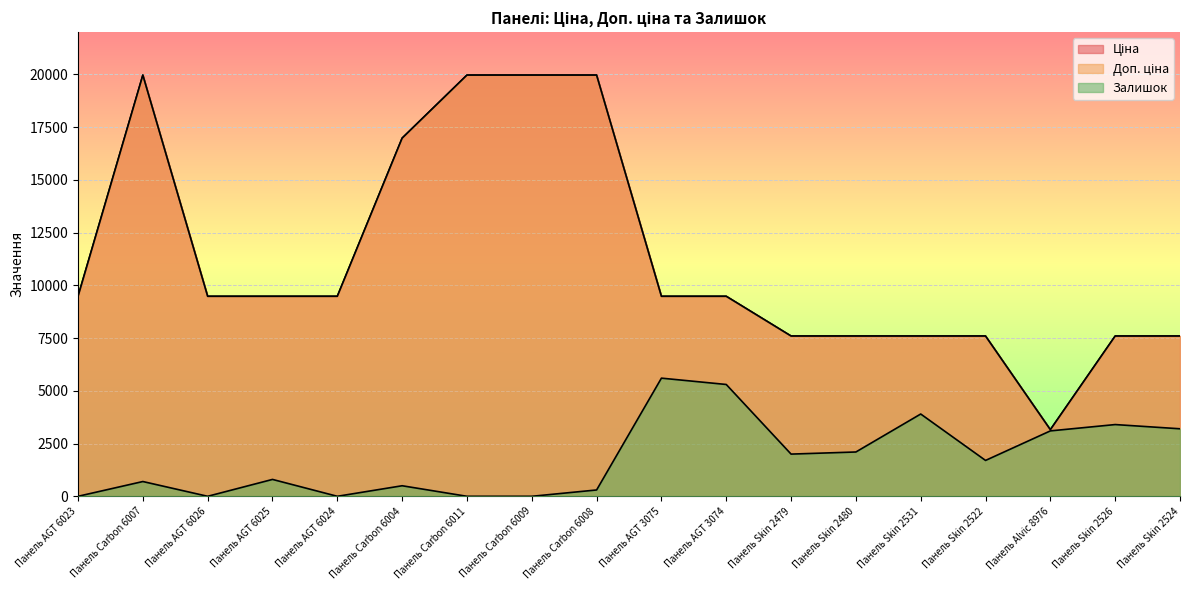

What is the sum of all Залишок values?

32600.0